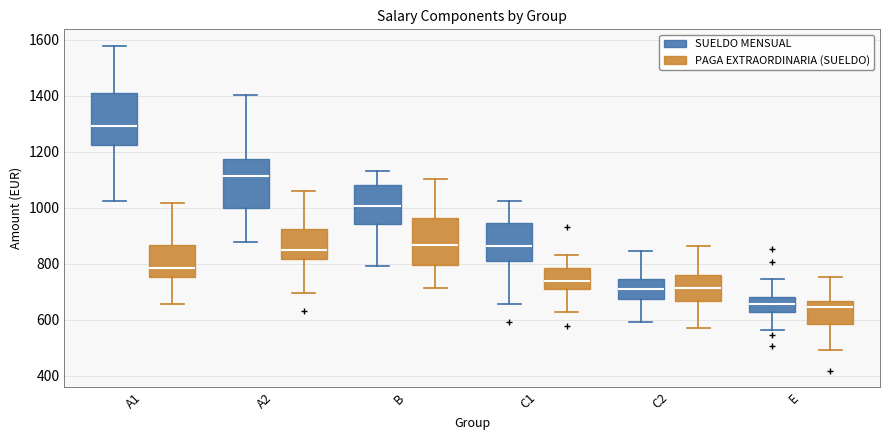

Reading left to right, transcribe this box plot: for each box, give where its median line is, the range the box spans, and where its two whiskers end, as read against the y-axis. The values are not printed on the chart, so give them approximately, as read against the axis.

A1 (SUELDO MENSUAL): median 1280, box 1220 to 1400, whiskers 1020 to 1580
A1 (PAGA EXTRAORDINARIA (SUELDO)): median 780, box 760 to 860, whiskers 660 to 1020
A2 (SUELDO MENSUAL): median 1120, box 1000 to 1180, whiskers 880 to 1400
A2 (PAGA EXTRAORDINARIA (SUELDO)): median 840, box 820 to 920, whiskers 700 to 1060
B (SUELDO MENSUAL): median 1000, box 940 to 1080, whiskers 800 to 1140
B (PAGA EXTRAORDINARIA (SUELDO)): median 860, box 800 to 960, whiskers 720 to 1100
C1 (SUELDO MENSUAL): median 860, box 800 to 940, whiskers 660 to 1020
C1 (PAGA EXTRAORDINARIA (SUELDO)): median 740, box 700 to 780, whiskers 620 to 840
C2 (SUELDO MENSUAL): median 700, box 680 to 740, whiskers 600 to 840
C2 (PAGA EXTRAORDINARIA (SUELDO)): median 720, box 660 to 760, whiskers 580 to 860
E (SUELDO MENSUAL): median 660, box 620 to 680, whiskers 560 to 740
E (PAGA EXTRAORDINARIA (SUELDO)): median 640, box 580 to 660, whiskers 500 to 760